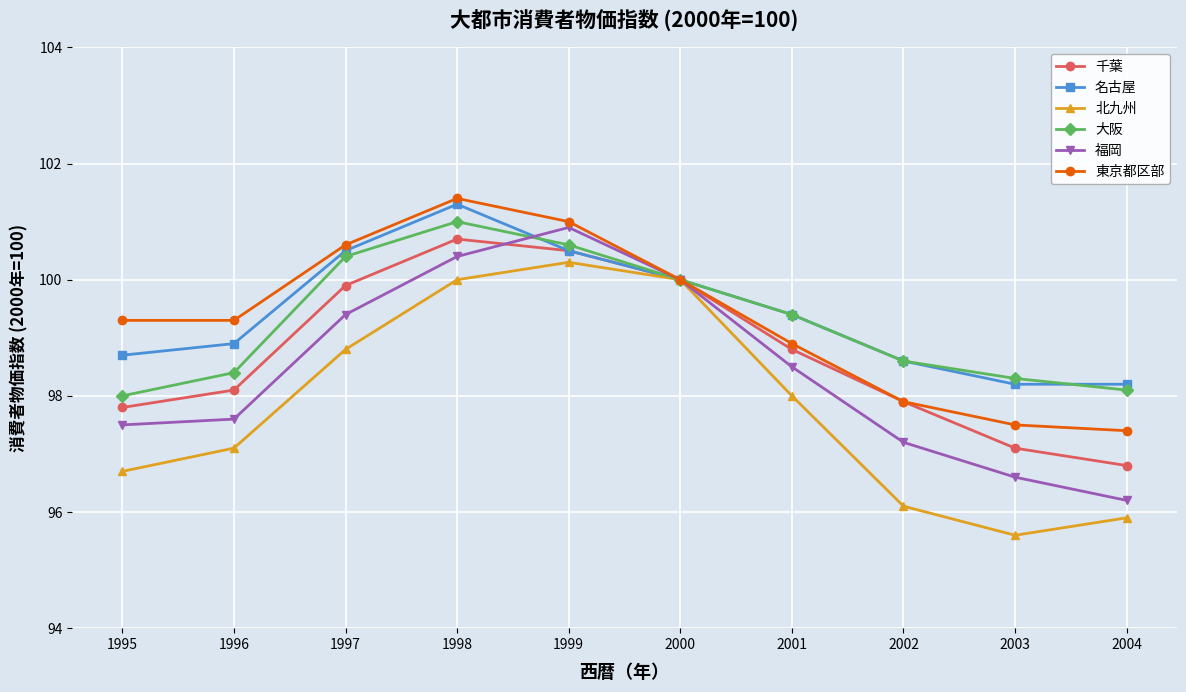

Which label corresponds to the largest value in the chart?

1998